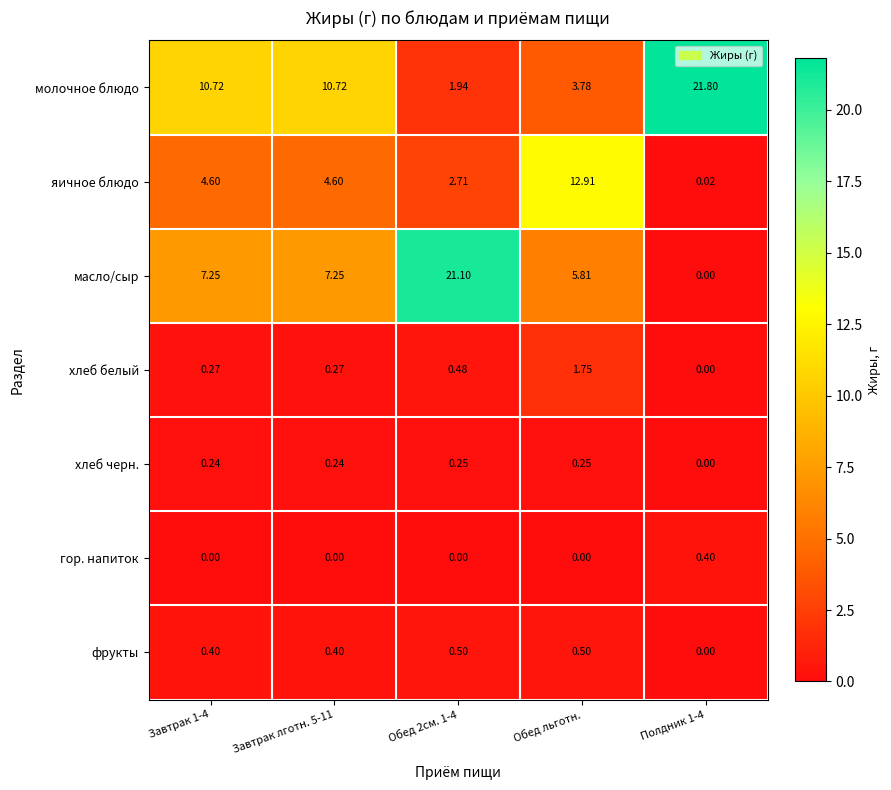

Rank the series by their maximum value, from lowest to highest.

хлеб черн., гор. напиток, фрукты, хлеб белый, яичное блюдо, масло/сыр, молочное блюдо